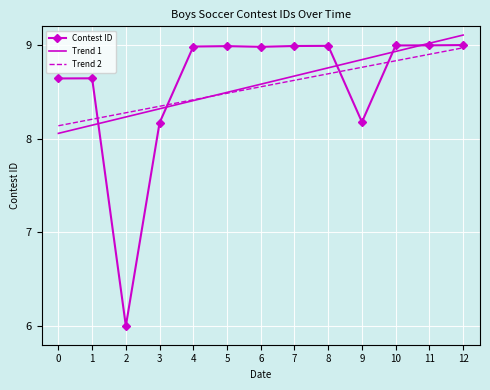

What is the spread (max minus min) of values at 7?

0.4